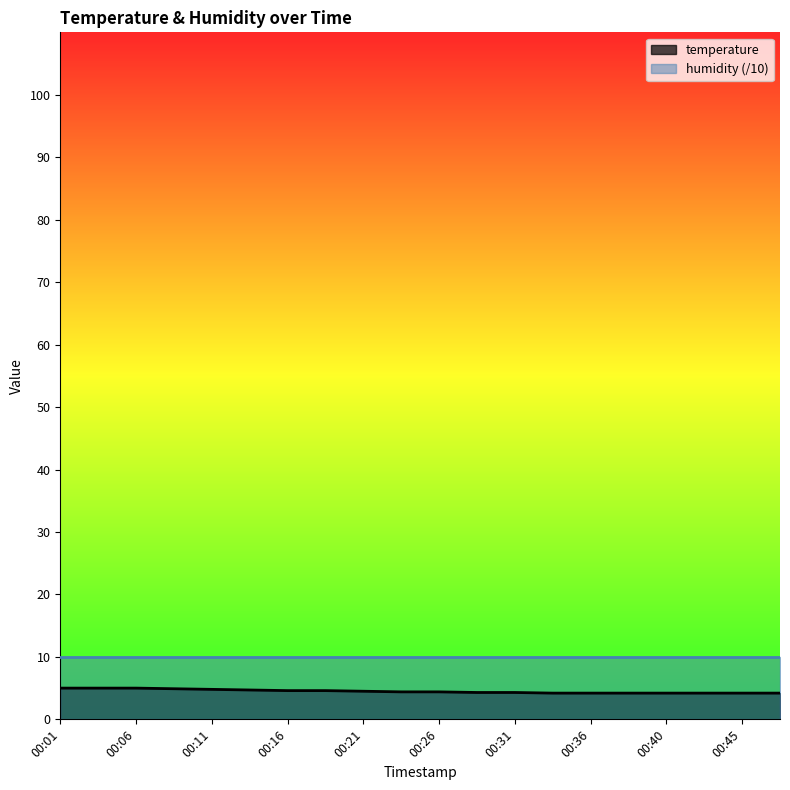

At which category does the chart reach its minimum across all series?

00:33